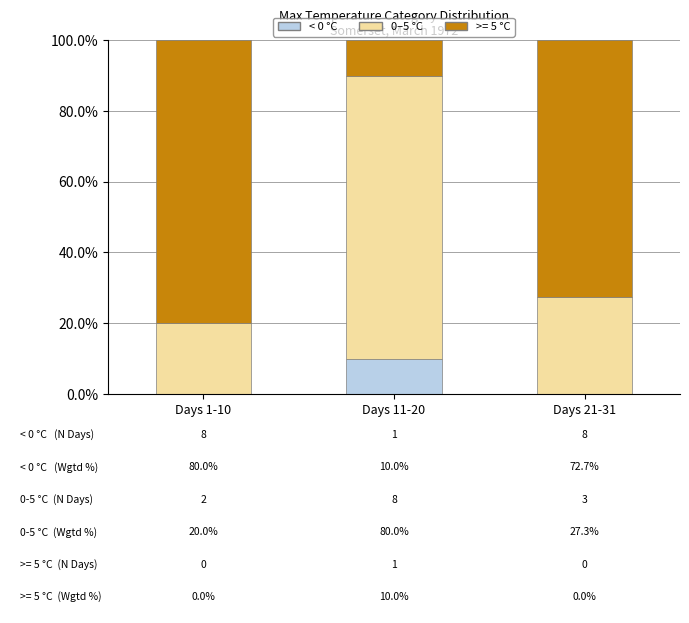

What is the total value across all series at Days 21-31?

100.0